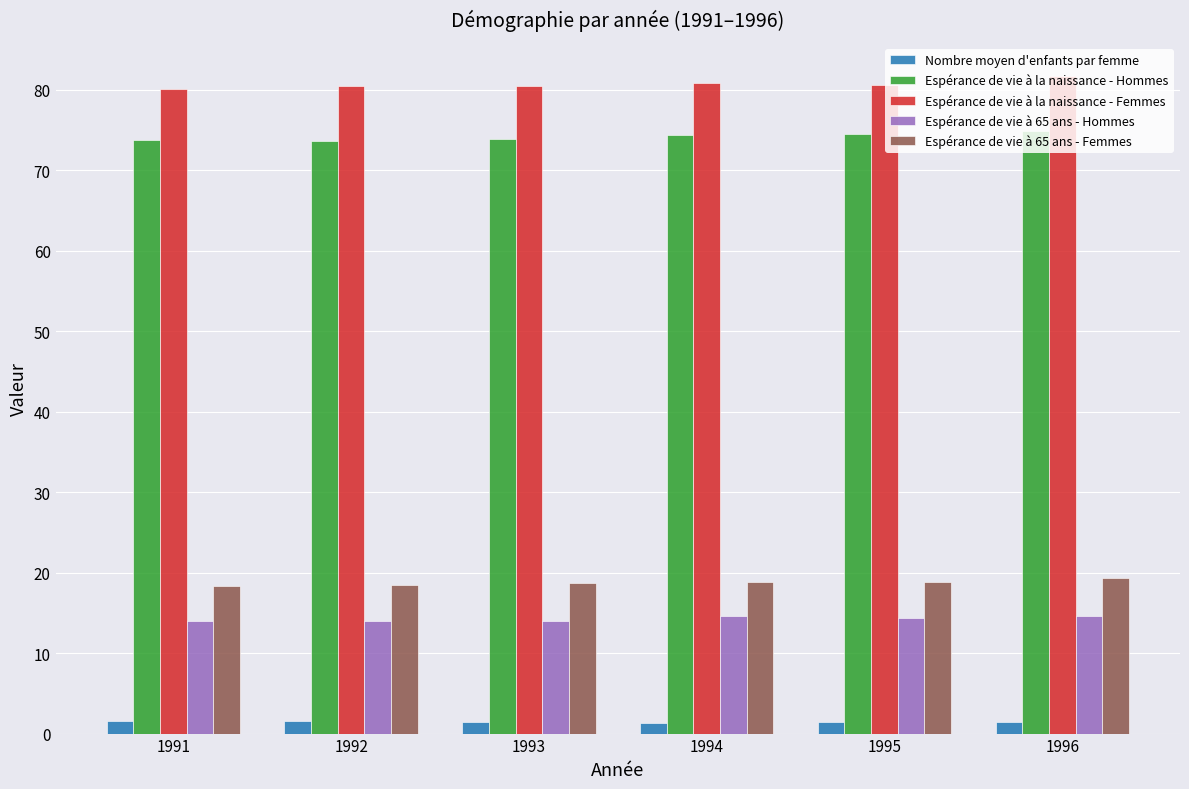

What are all the series names shown in the legend?

Nombre moyen d'enfants par femme, Espérance de vie à la naissance - Hommes, Espérance de vie à la naissance - Femmes, Espérance de vie à 65 ans - Hommes, Espérance de vie à 65 ans - Femmes